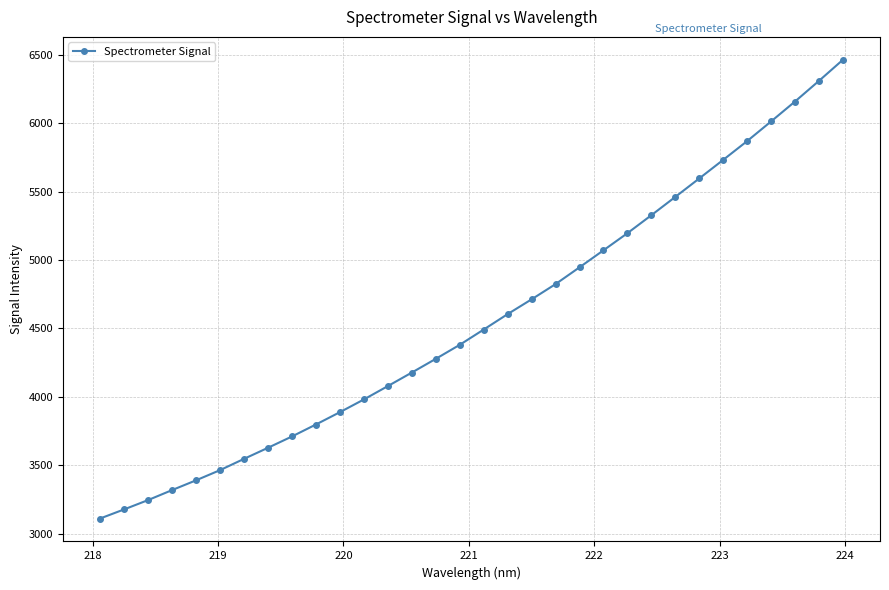

How many lines are shown in the chart?

1